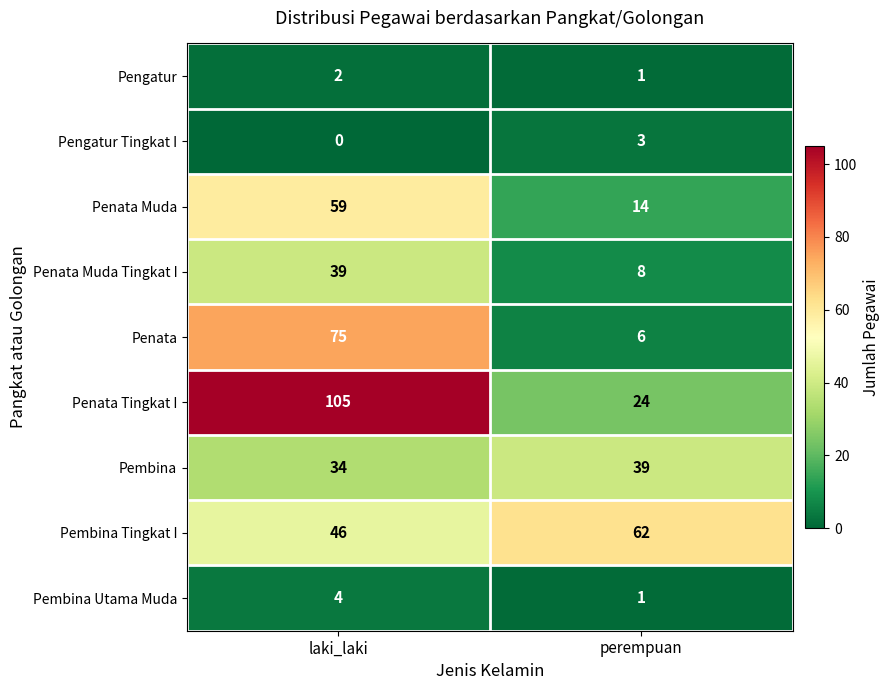

What is the difference between the maximum and minimum values in the Penata Muda series?

45